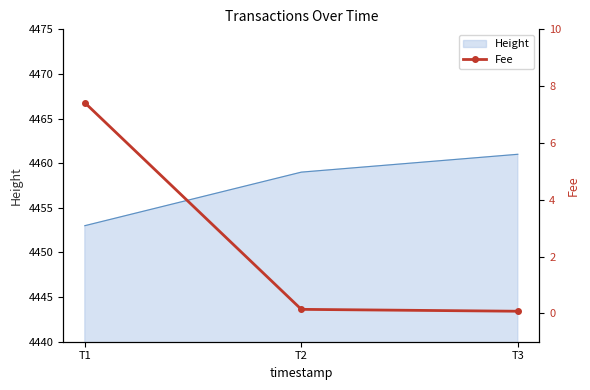

What is the value of the 1st point from the left?

7.4